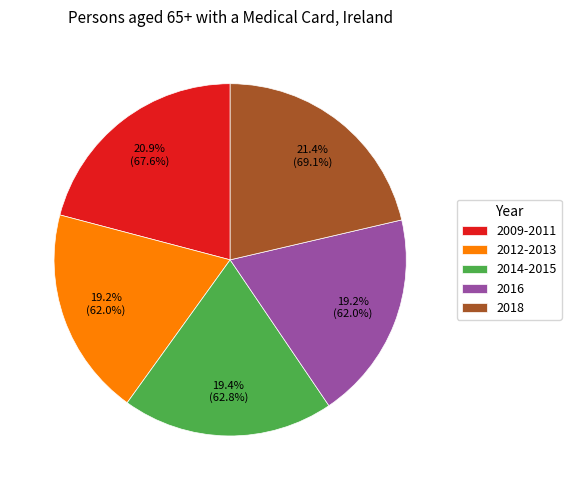

How many slices are in this pie chart?

5